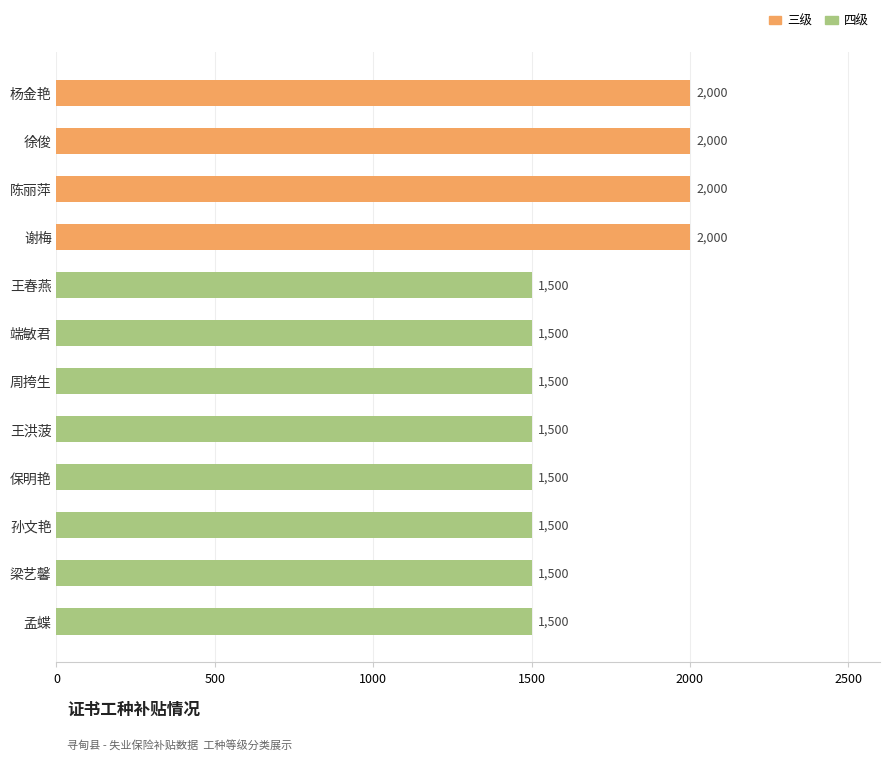

Approximately how many times larger is the value at 陈丽萍 compared to 王洪菠?

1.3